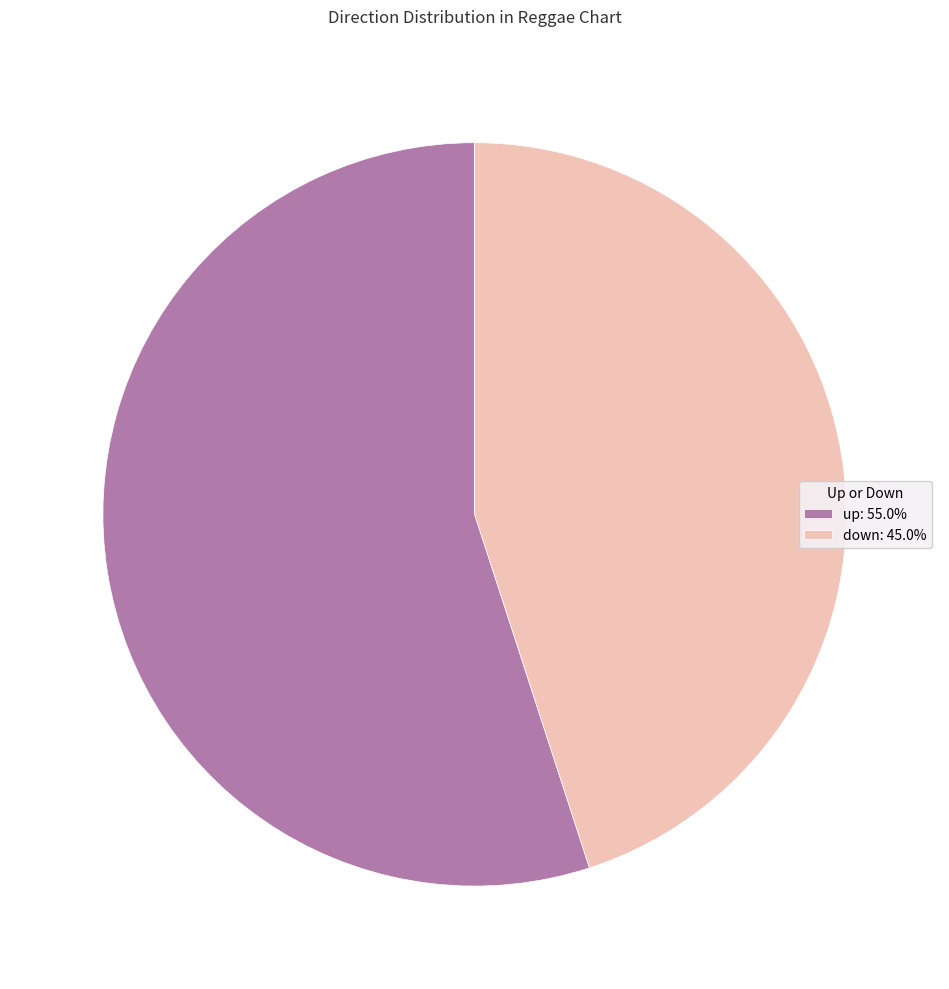

Combined, do up: 55.0% and down: 45.0% account for over 50%?

Yes